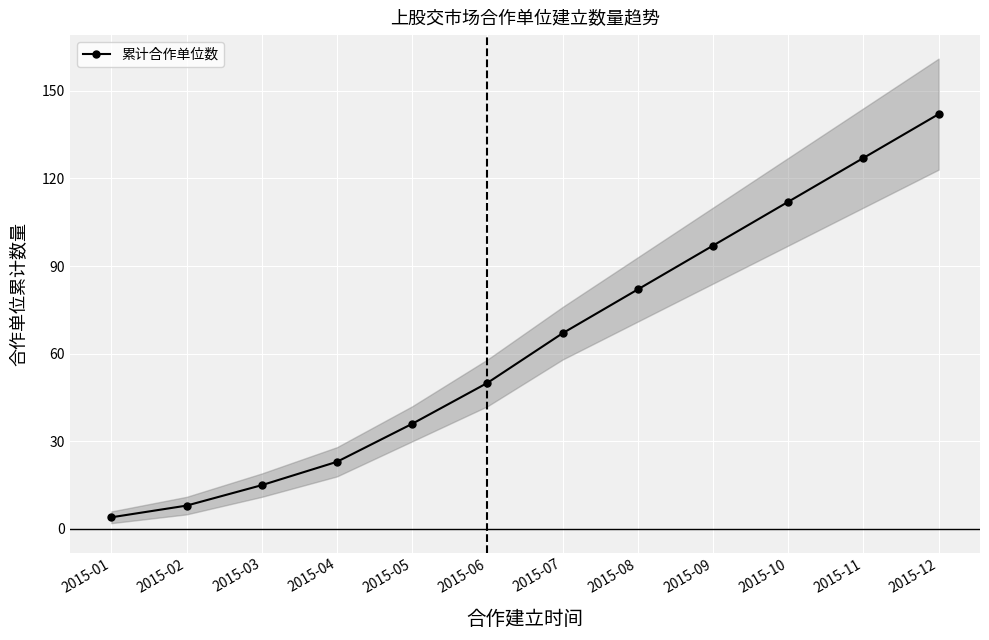

Reading left to right, extract all data points from this chart.

2015-01=4	2015-02=8	2015-03=15	2015-04=23	2015-05=36	2015-06=50	2015-07=67	2015-08=82	2015-09=97	2015-10=112	2015-11=127	2015-12=142